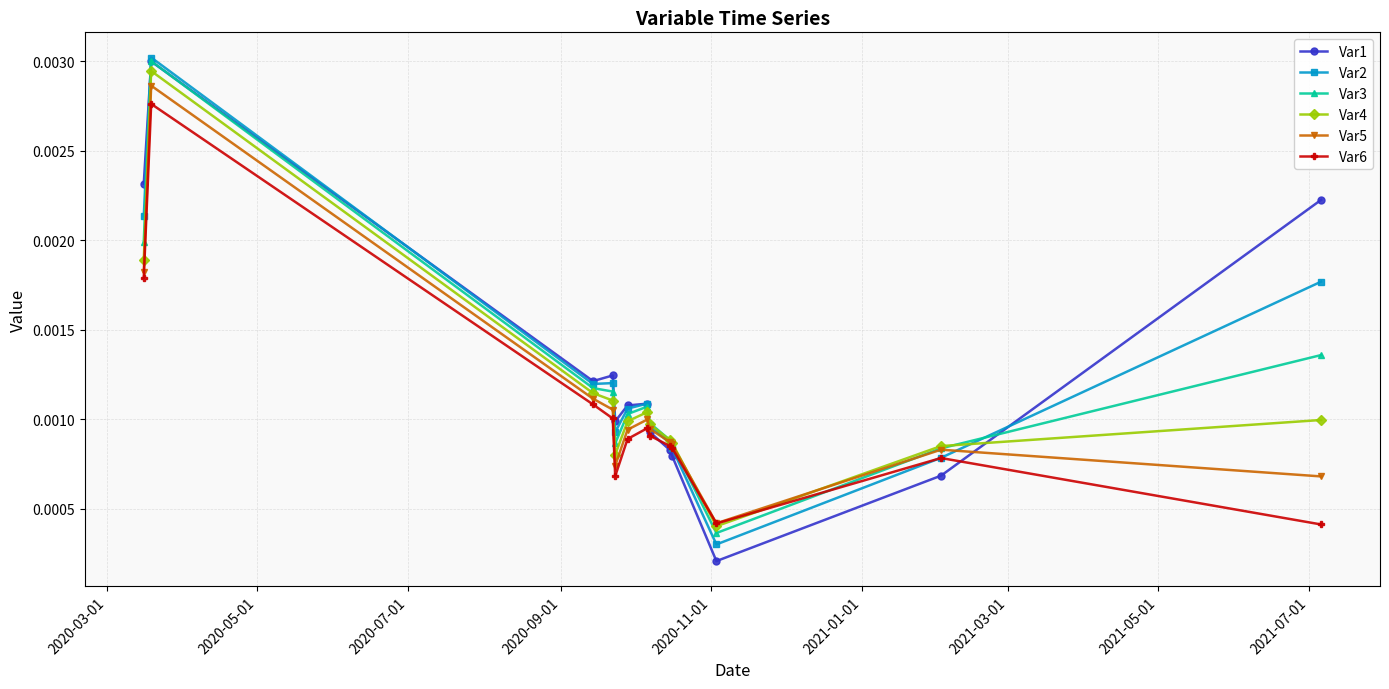

At how many categories does at least one series exceed 0?

13